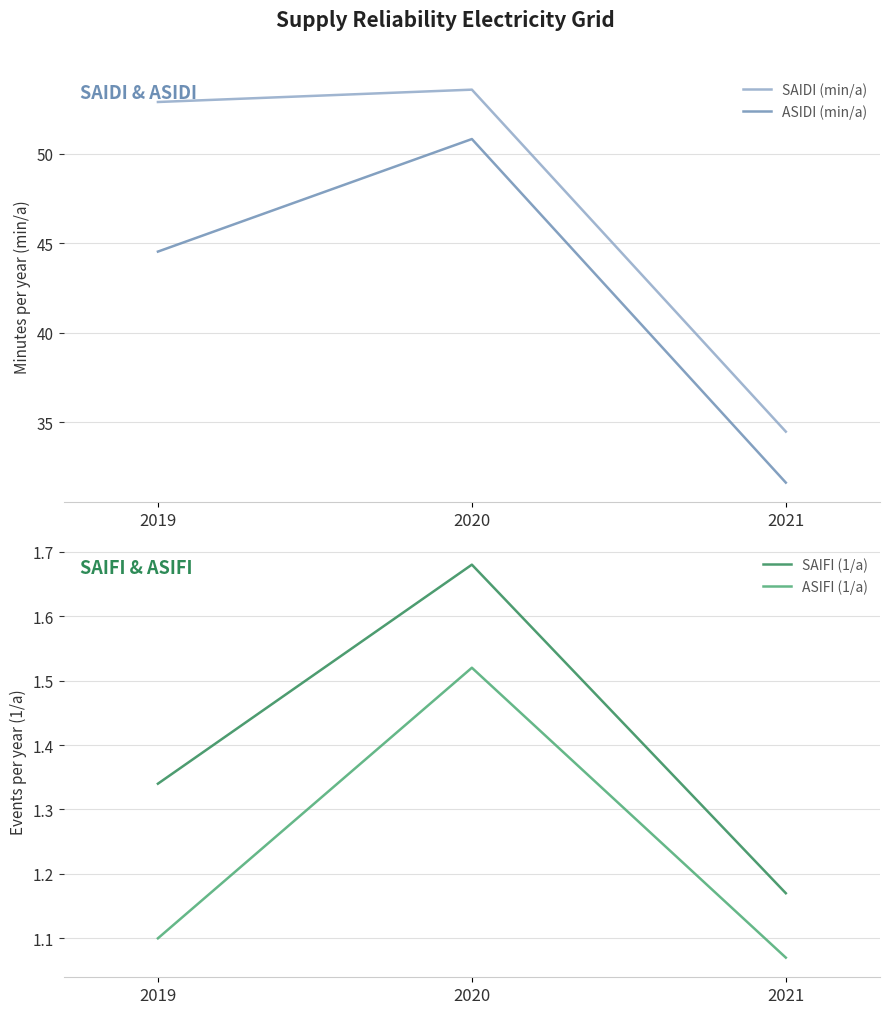

Where does the SAIDI (min/a) series first go above 52?

2019